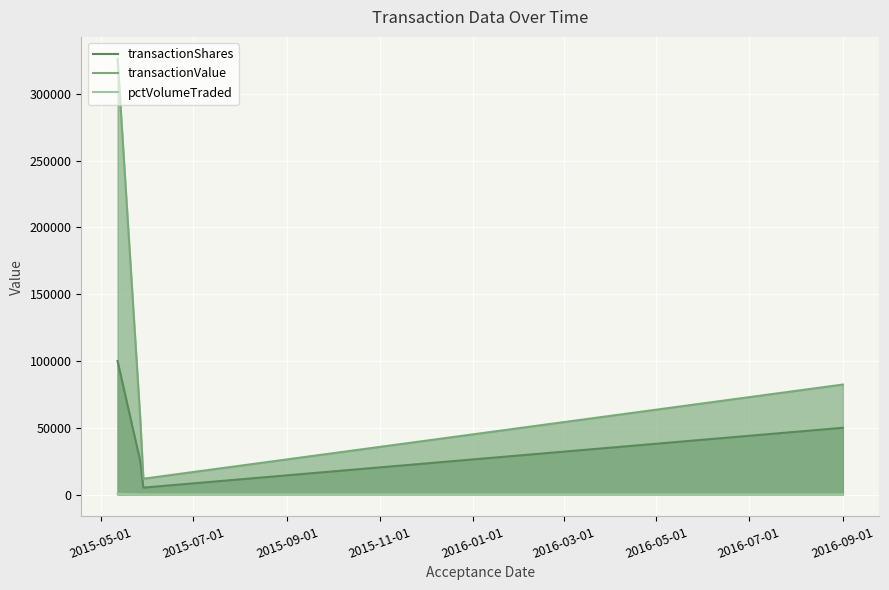

Which series has the largest total across all categories?

transactionValue